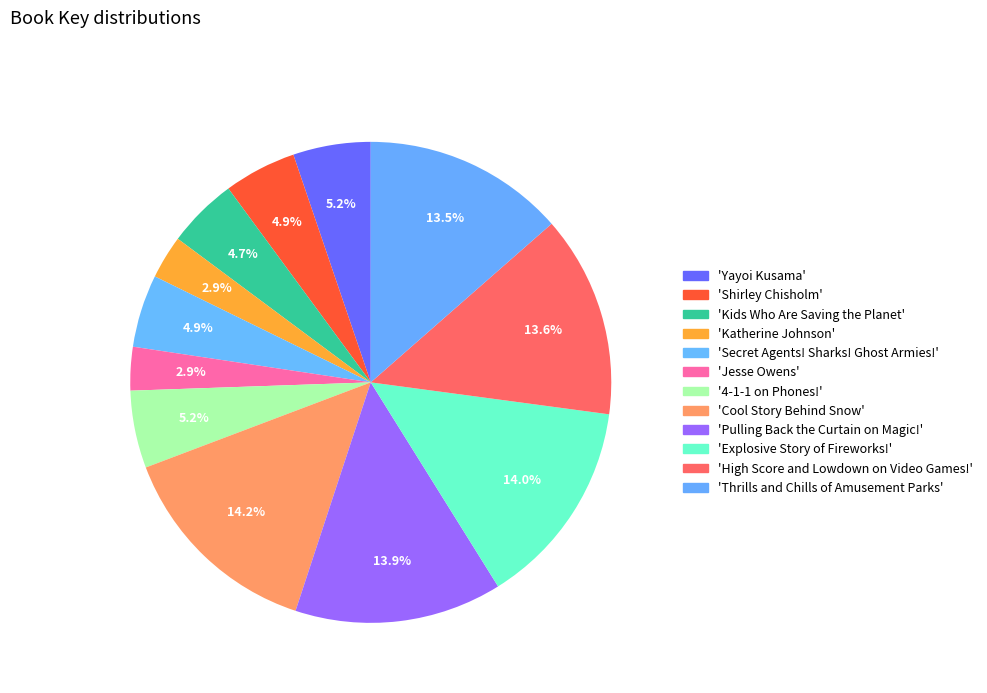

Which category has the biggest portion of the pie?

Cool Story Behind Snow